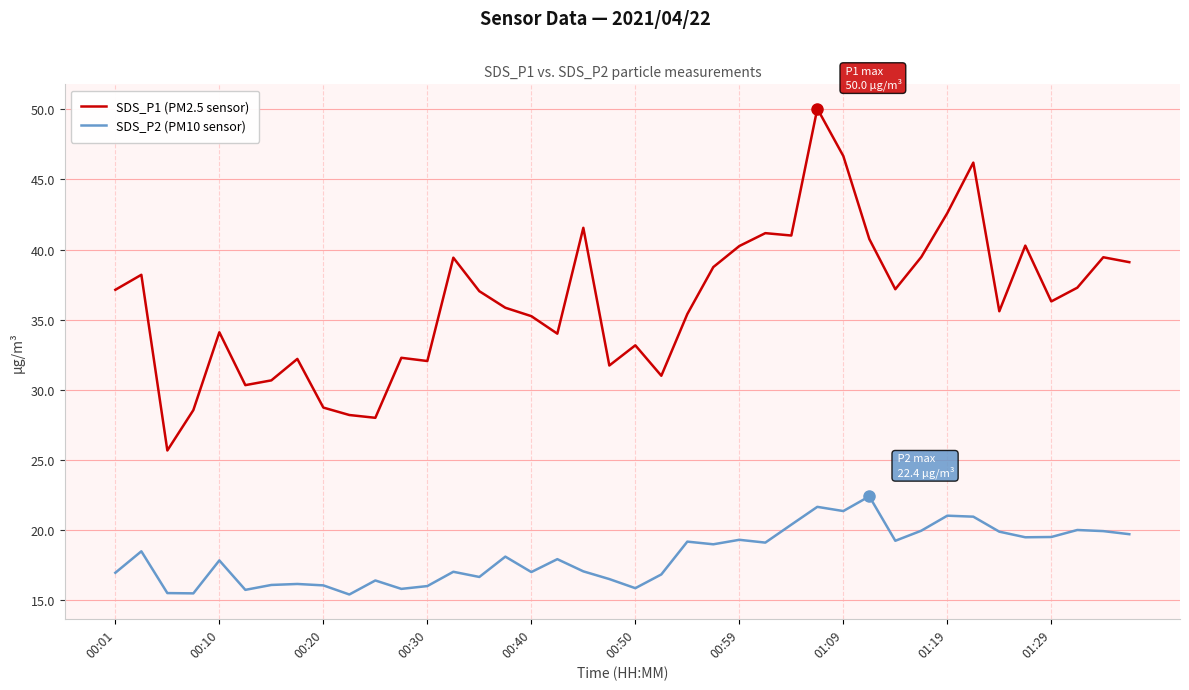

Rank the series by their maximum value, from highest to lowest.

SDS_P1 (PM2.5 sensor), SDS_P2 (PM10 sensor)